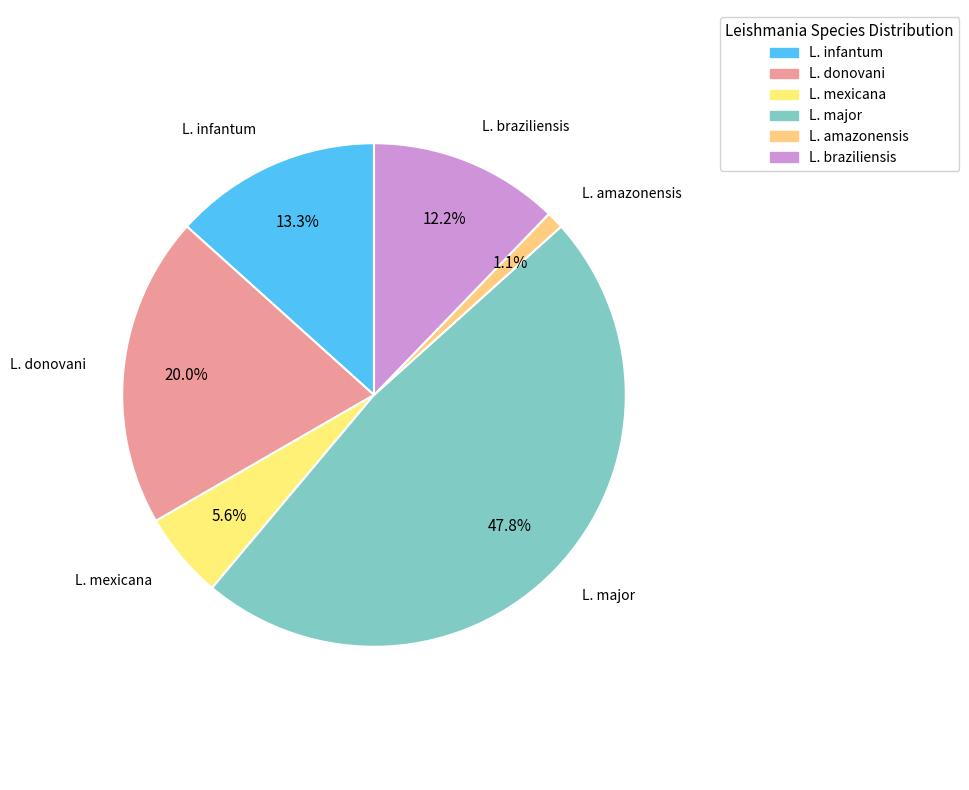

How many slices are in this pie chart?

6